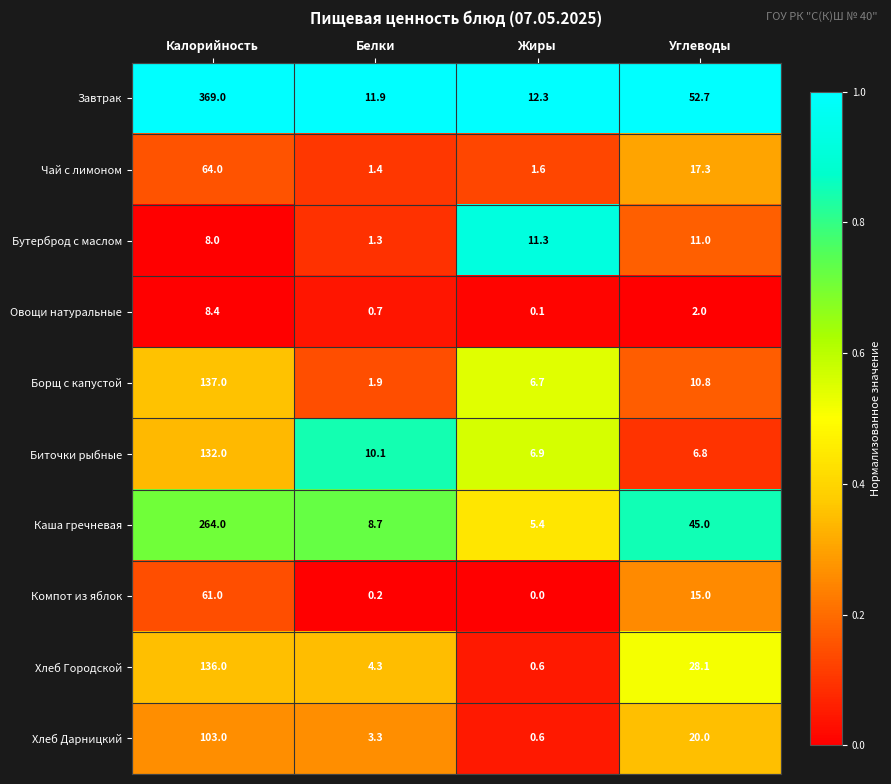

Which series has the widest spread of values?

Завтрак